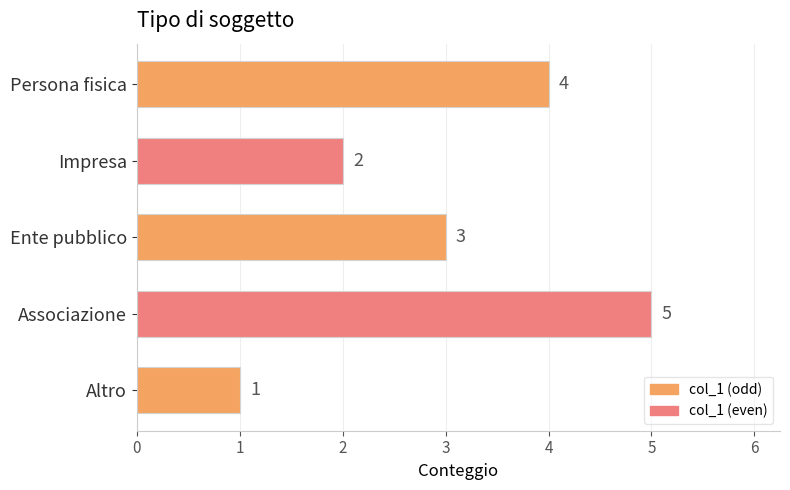

What value does the data have at Altro?

1